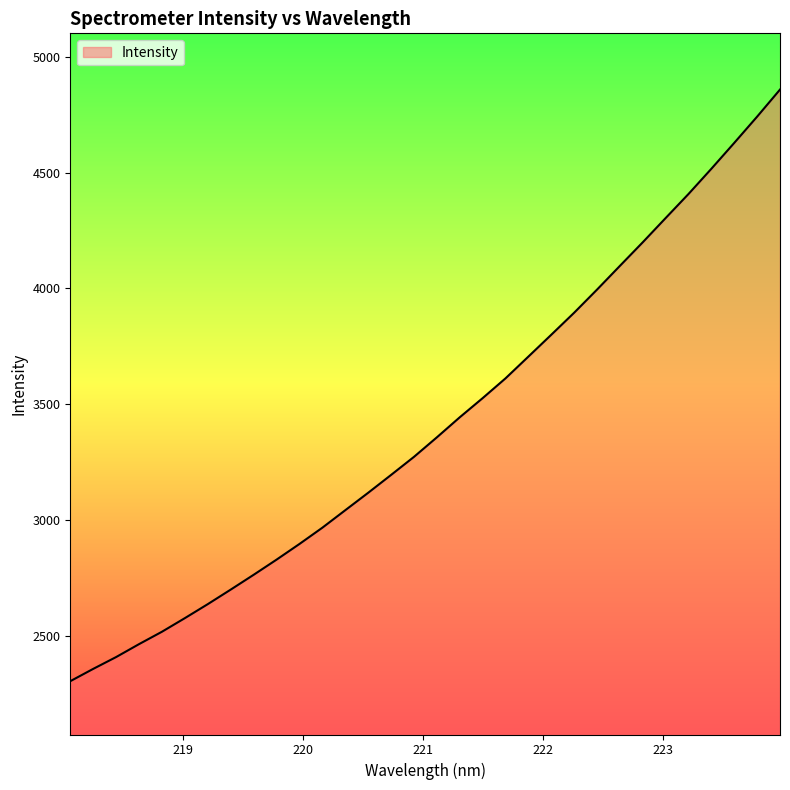

What is the maximum value shown in the chart?

4859.4